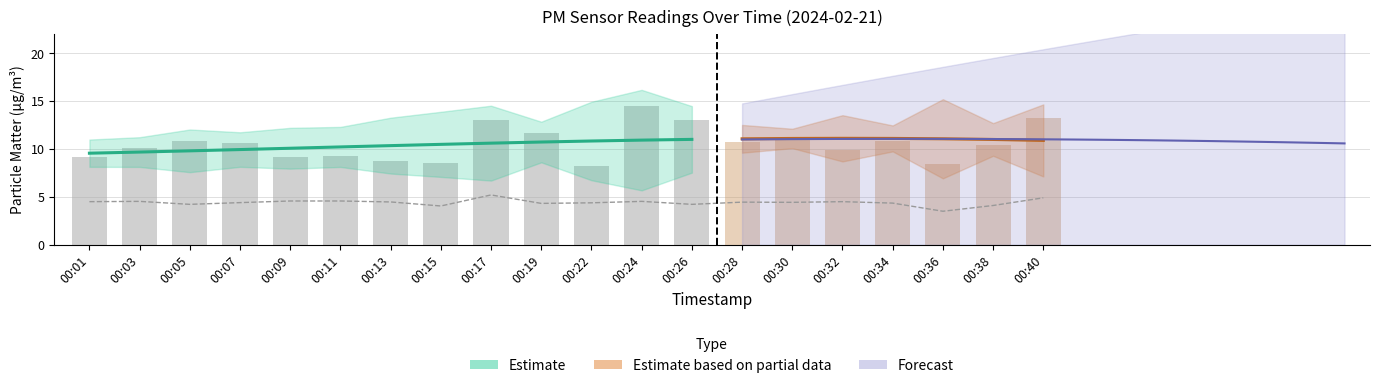

True or false: the data shows 3.5 at 00:36.

True